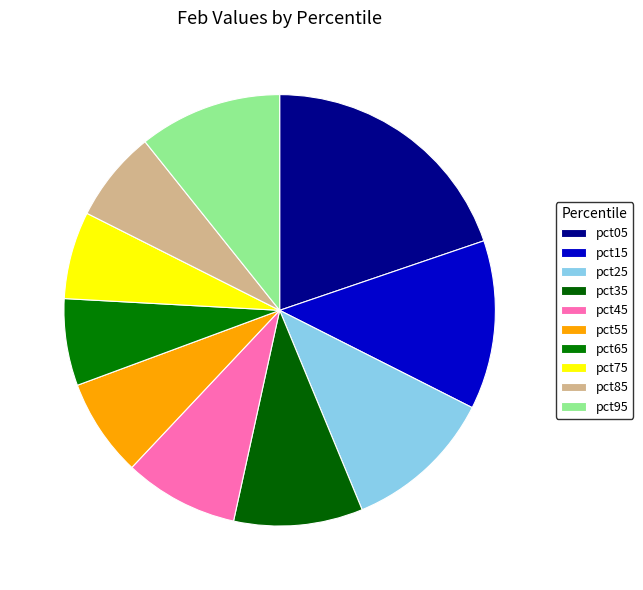

Which has a higher value, pct95 or pct55?

pct95